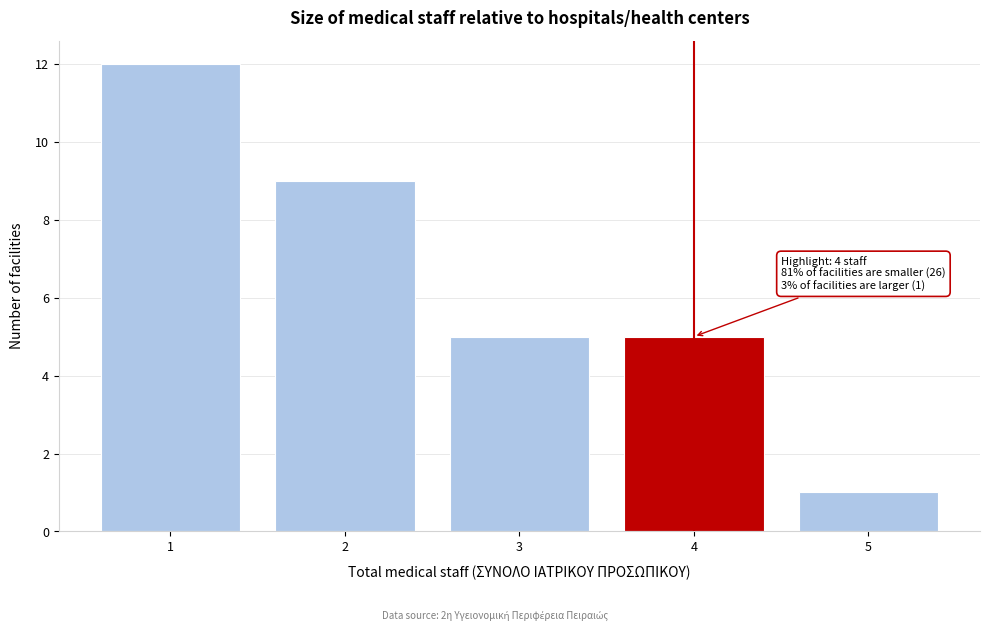

Reading right to left, what are all the values shown in this chart?

1	5	5	9	12